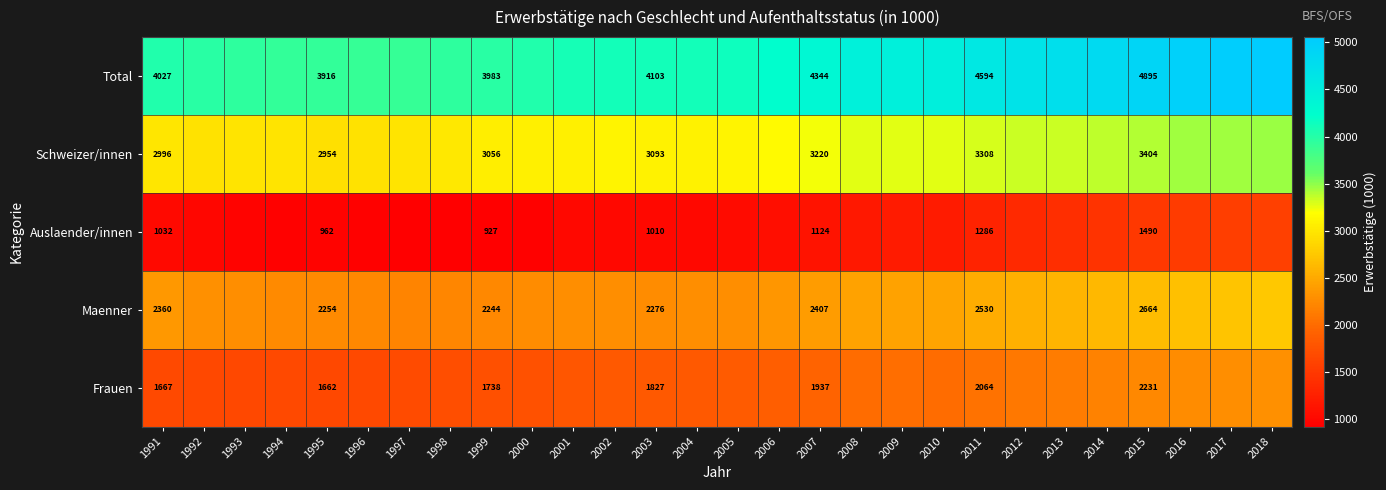

What is the difference between the highest and lowest values at 2015?

3405.0